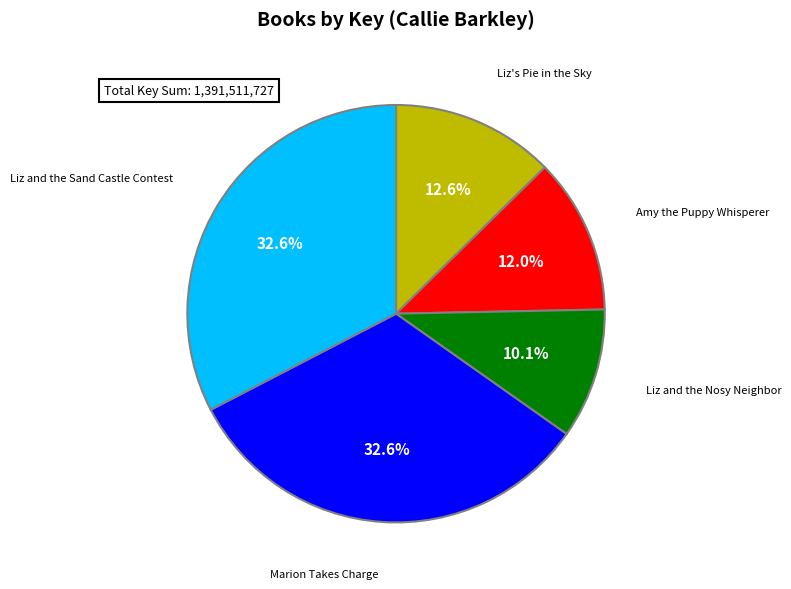

Is there any slice that represents more than half of the pie?

No